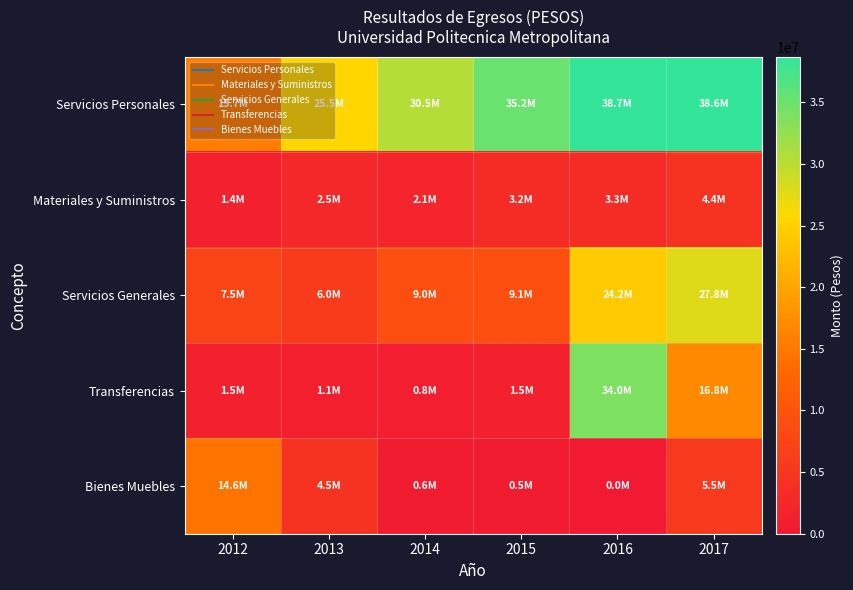

Rank the series by their maximum value, from highest to lowest.

Servicios Personales, Transferencias, Servicios Generales, Bienes Muebles, Materiales y Suministros